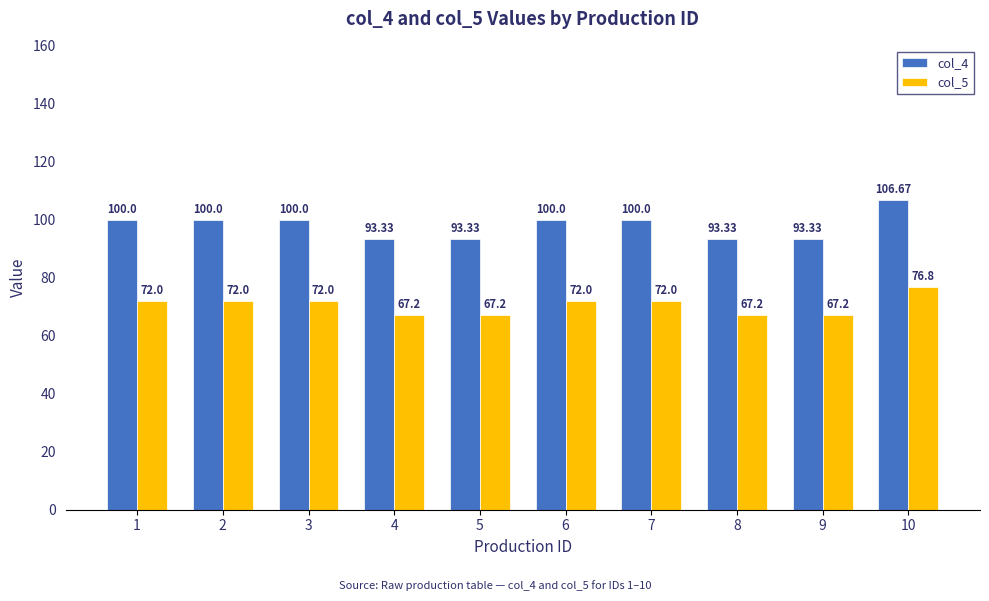

Which series has the widest spread of values?

col_4